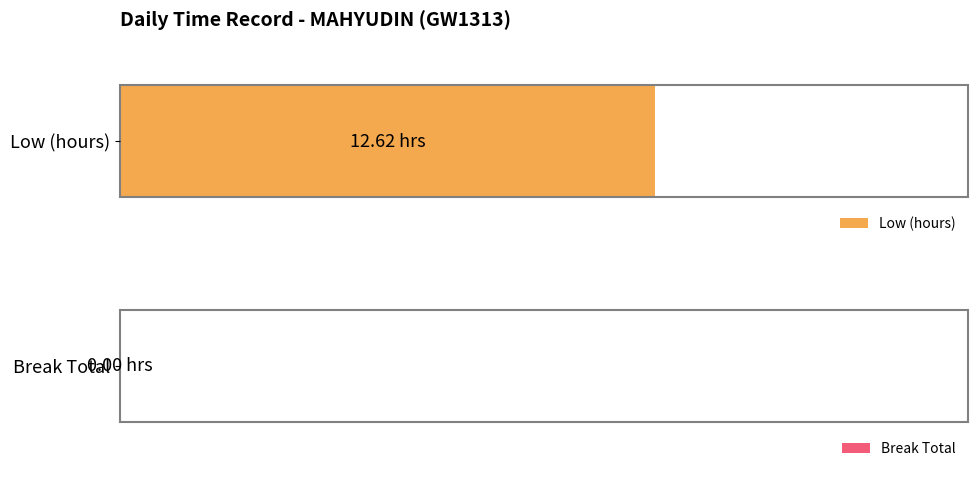

Which series has the largest range (max minus min)?

Low (hours)